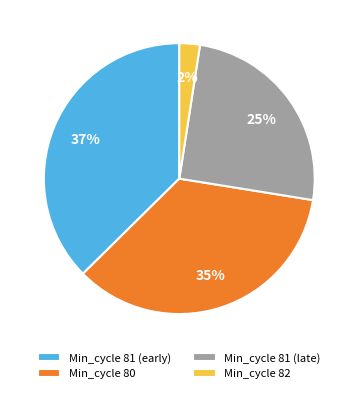

How many slices are in this pie chart?

4